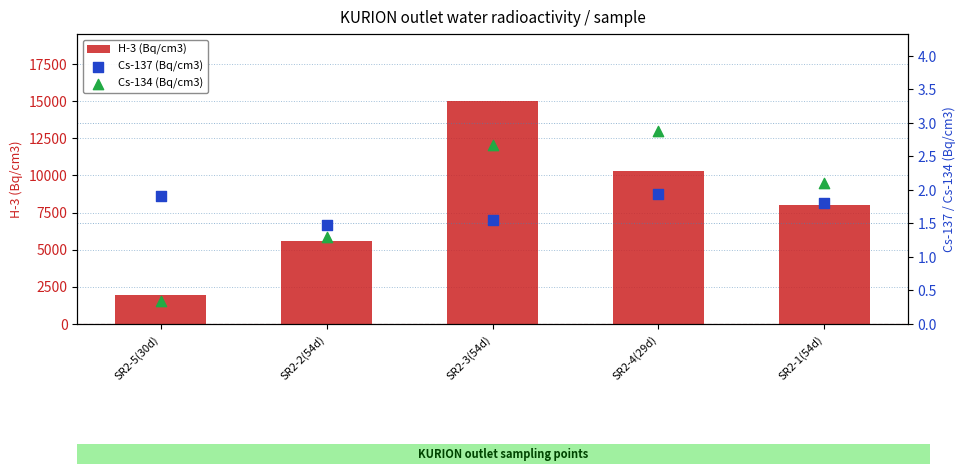

Which series reaches the maximum Y coordinate?

H-3 (Bq/cm3)